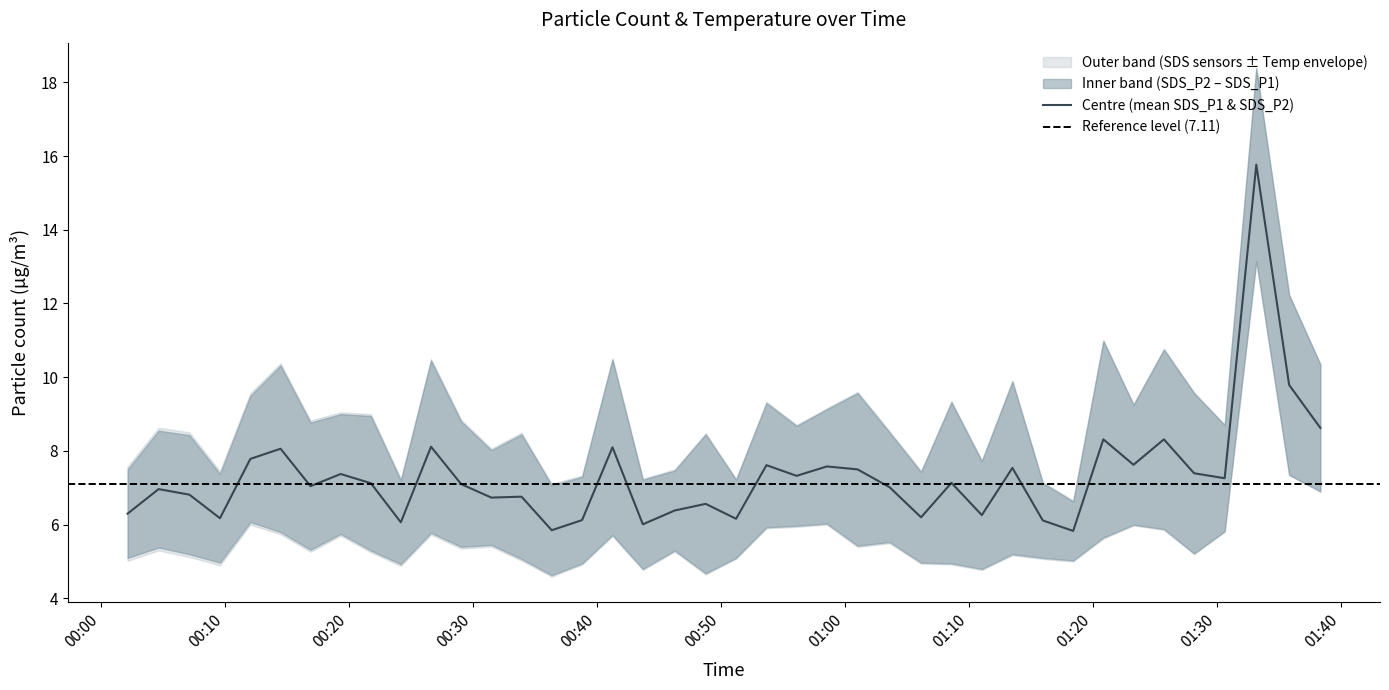

How many interior local valleys does the SDS_P1 series have?

13